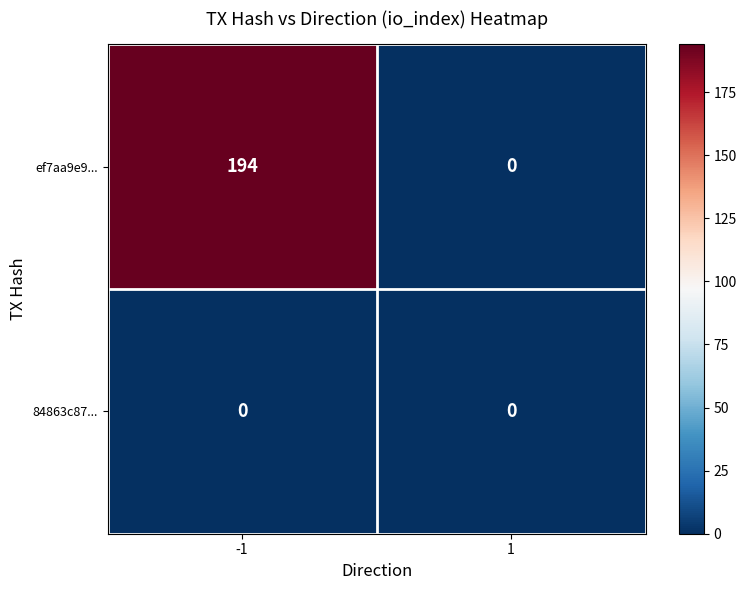

Which label corresponds to the largest value in the chart?

-1